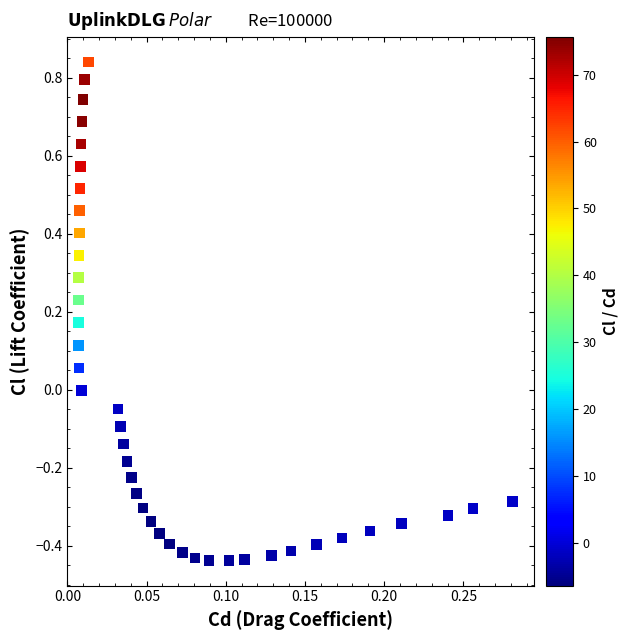

What is the range of Y values (max minus min)?

1.3